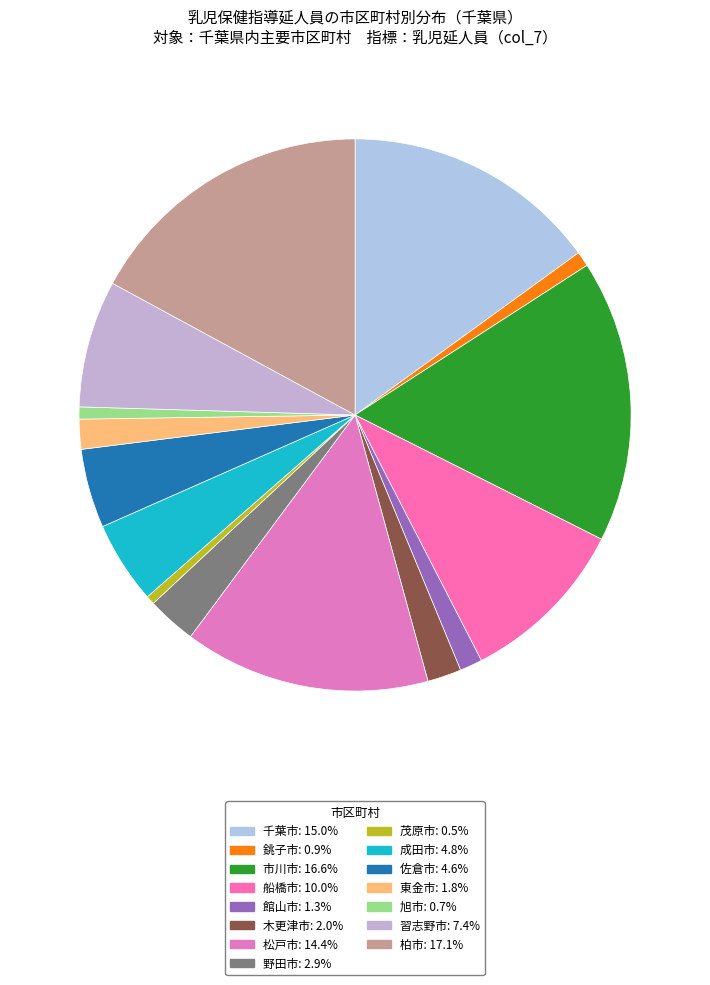

What percentage is the 木更津市 slice, to the nearest percent?

2%